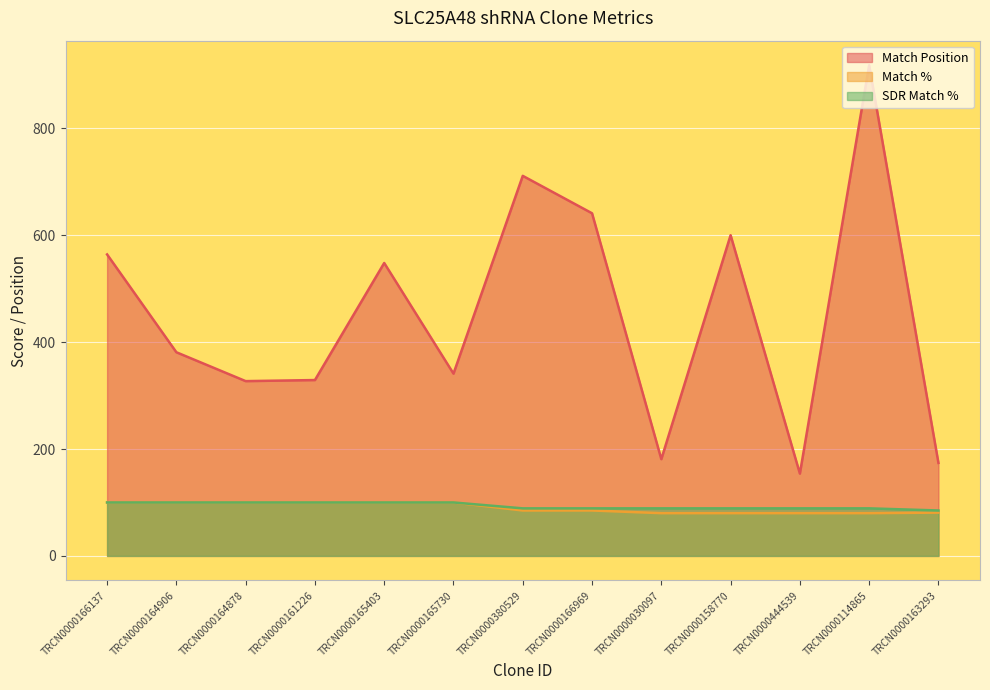

Does the chart display data point markers on the line(s)?

No